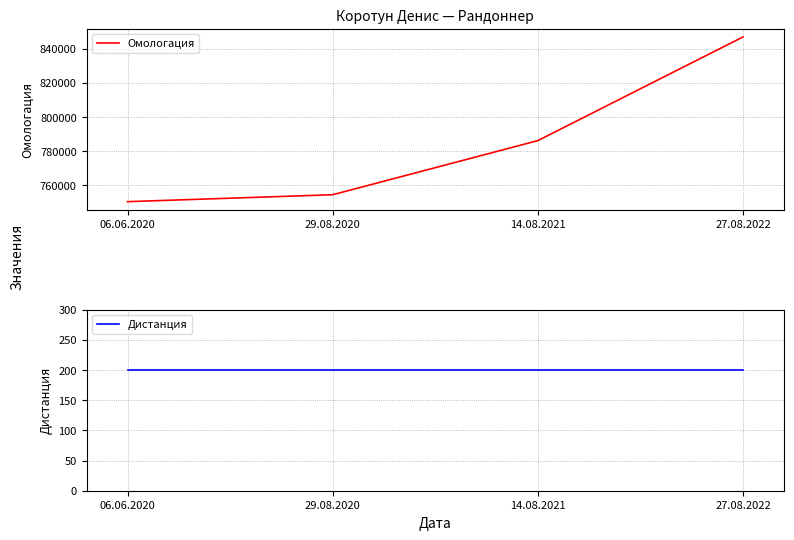

What is the sum of the Омологация values at 27.08.2022 and 29.08.2020?

1601237